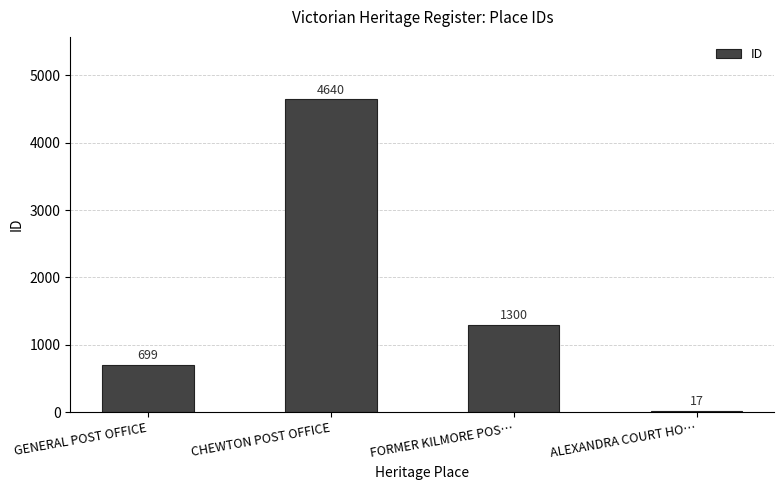

What is the label of the 1st bar from the right?

ALEXANDRA COURT HO…